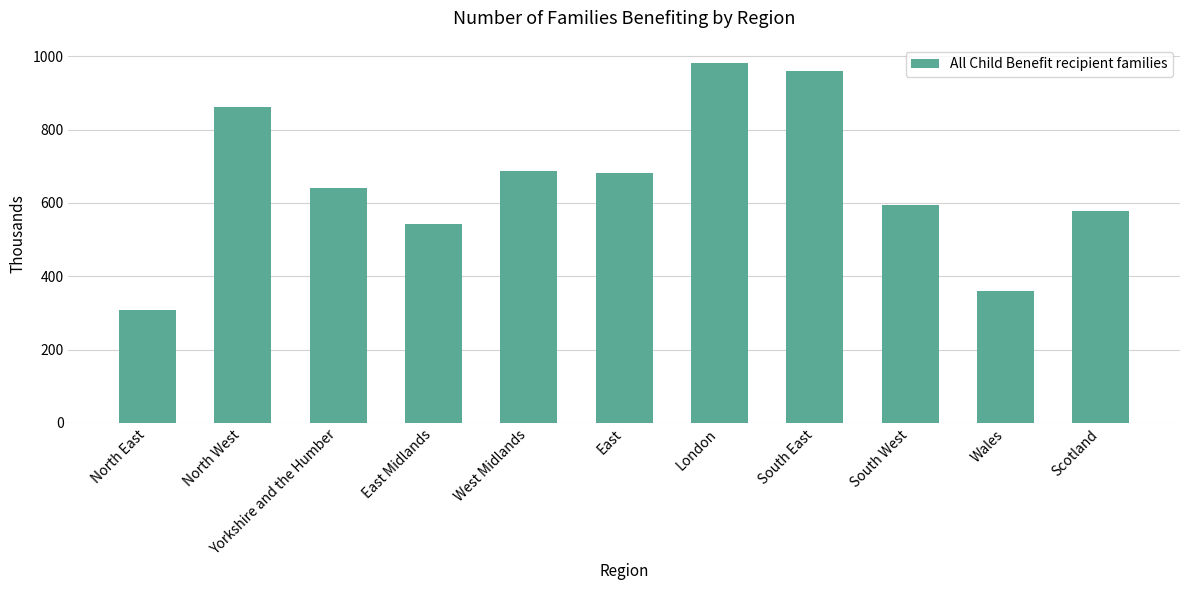

What is the change in value from East Midlands to Scotland?

+34.1